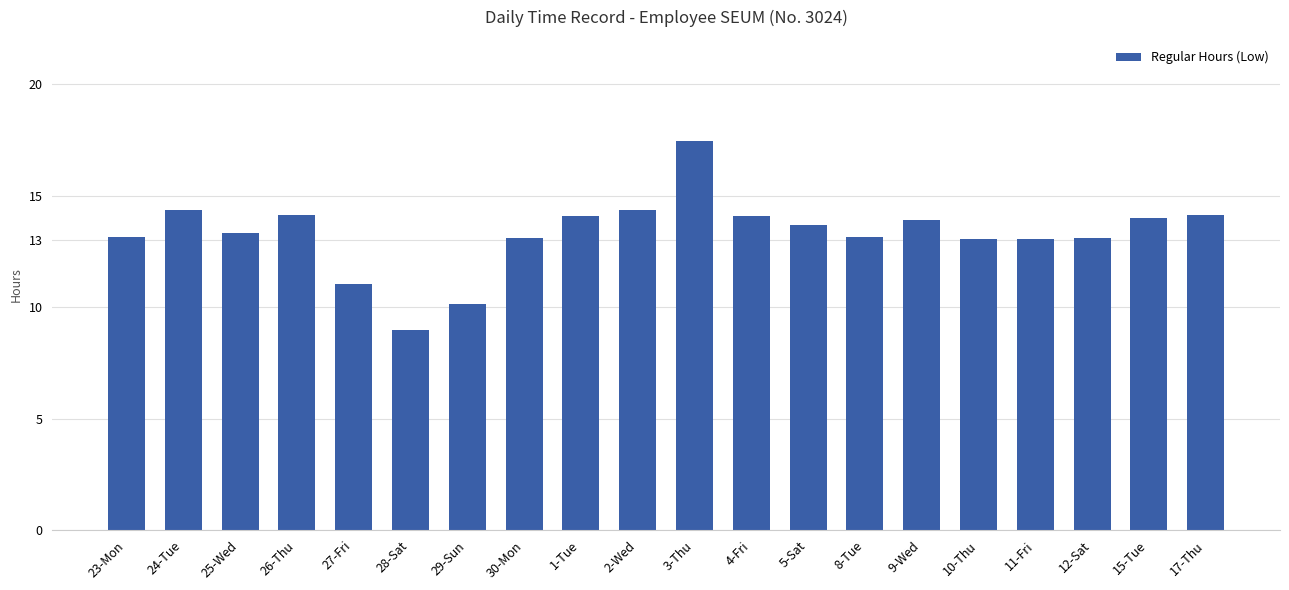

What value does the data have at 8-Tue?

13.2